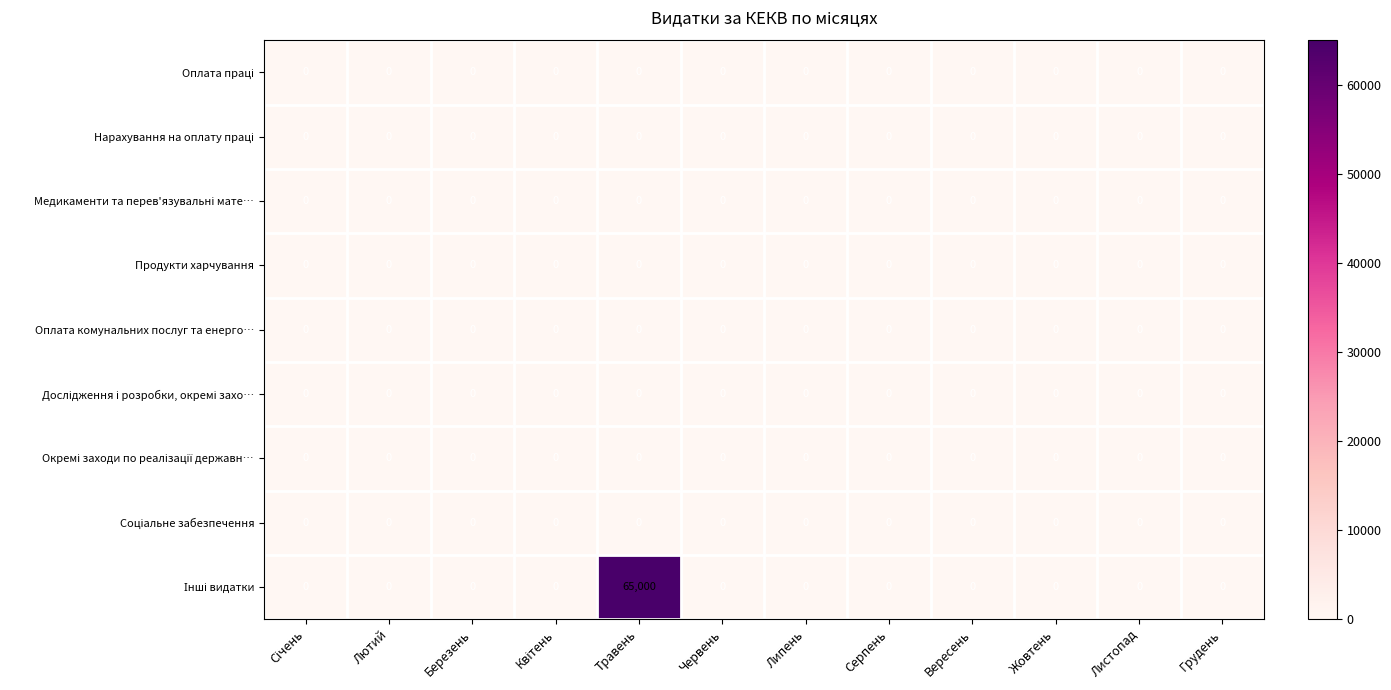

At which category is the sum across all series the highest?

Травень